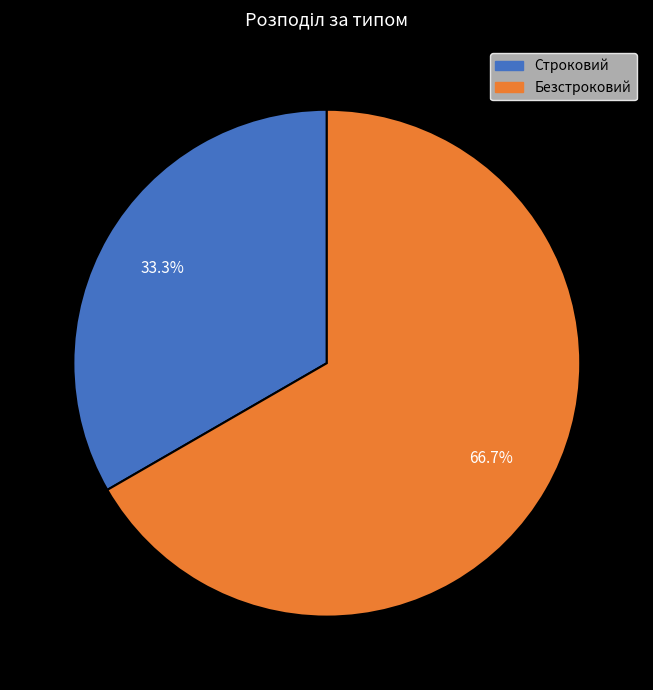

How much of the chart is everything except Безстроковий?

33.3%